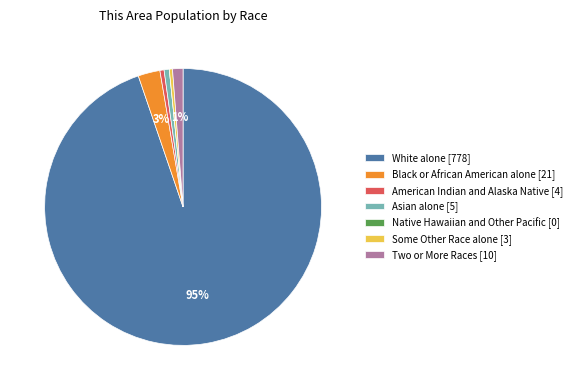

The Asian alone slice represents 11% of the pie. True or false?

False